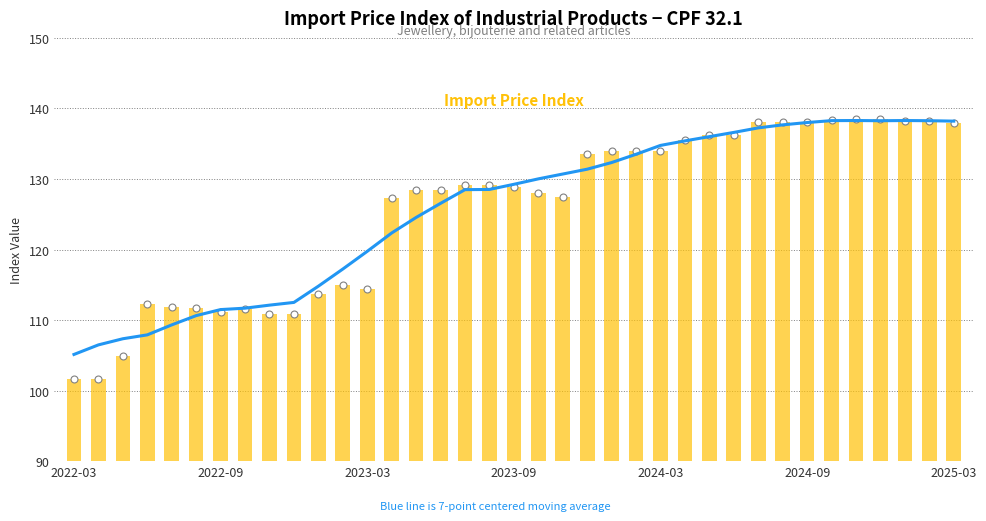

What is the change in value from 8 to 28?

+25.1